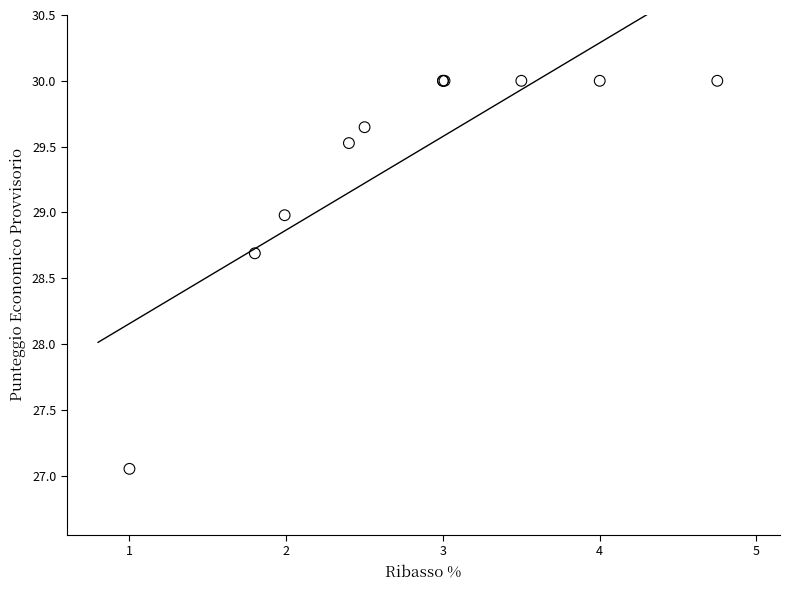

What Y value in the scatter plot is closest to 28?

28.7